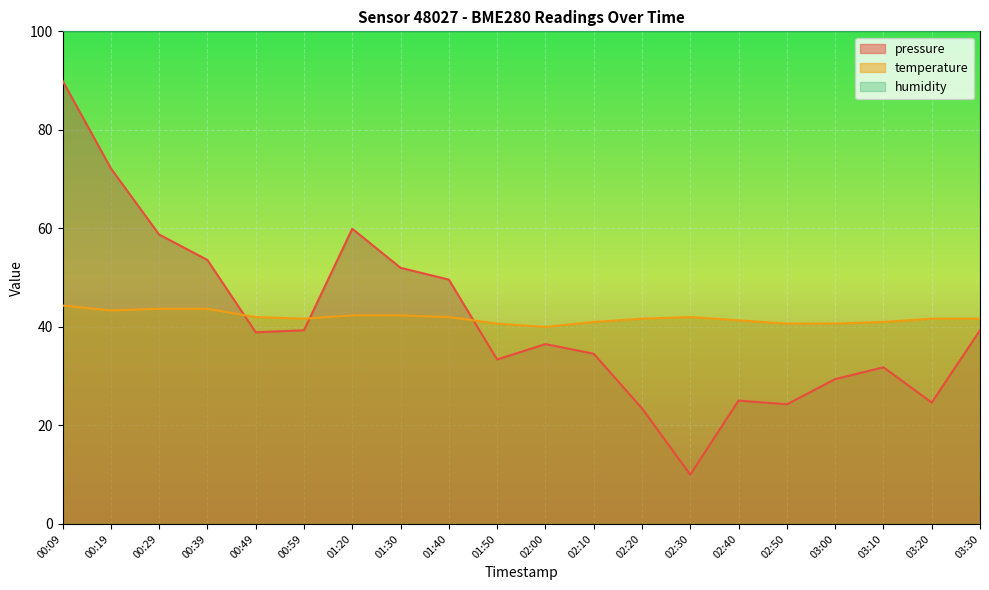

Is it true that pressure equals 39.3 at 00:59?

True